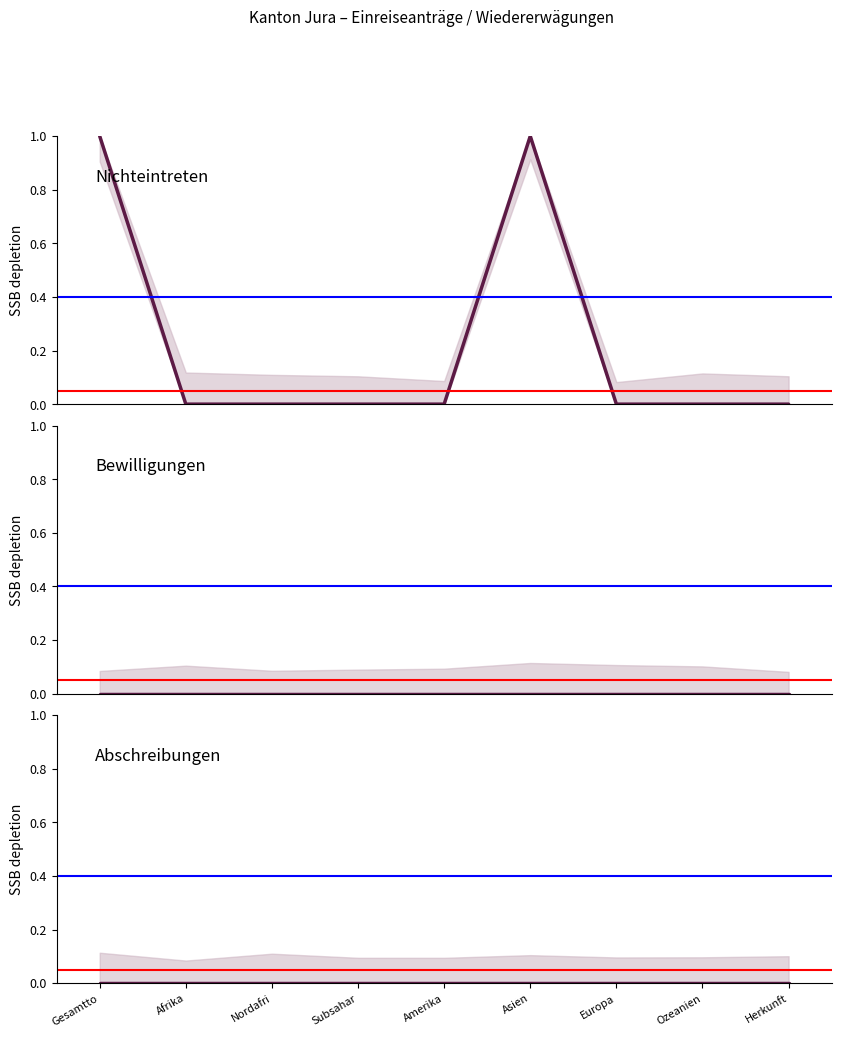

The value of Abschreibungen (col_6) at Nordafri is 0. True or false?

True